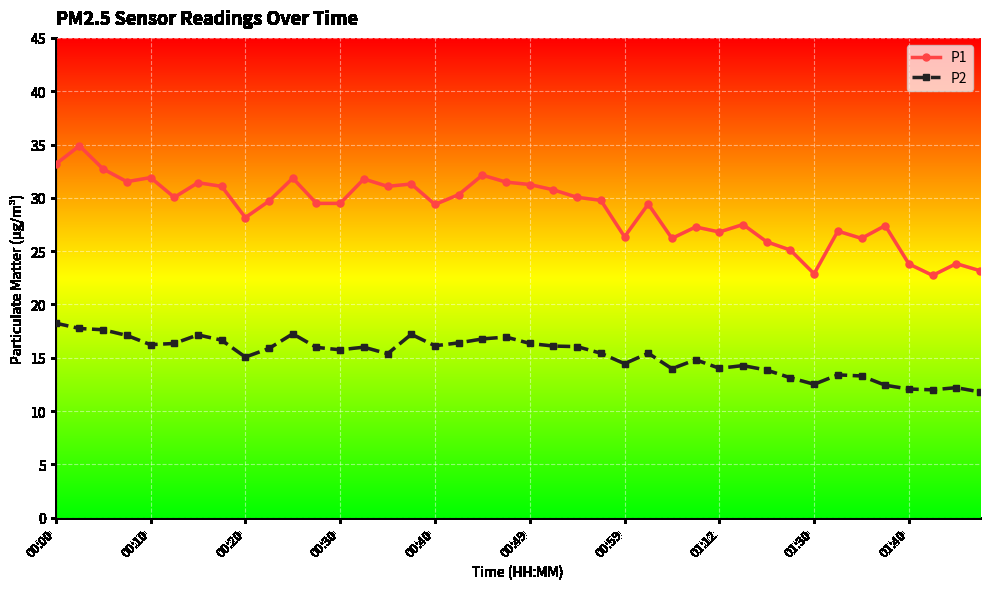

Does the chart display data point markers on the line(s)?

Yes